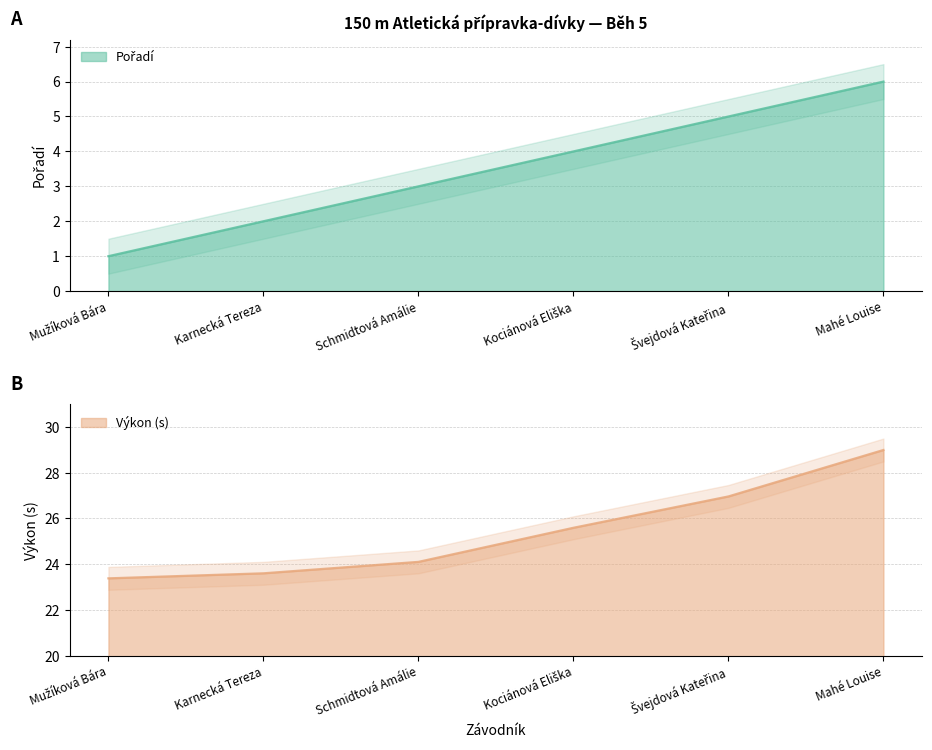

What is the difference between the maximum and second lowest values in the Pořadí series?

4.0